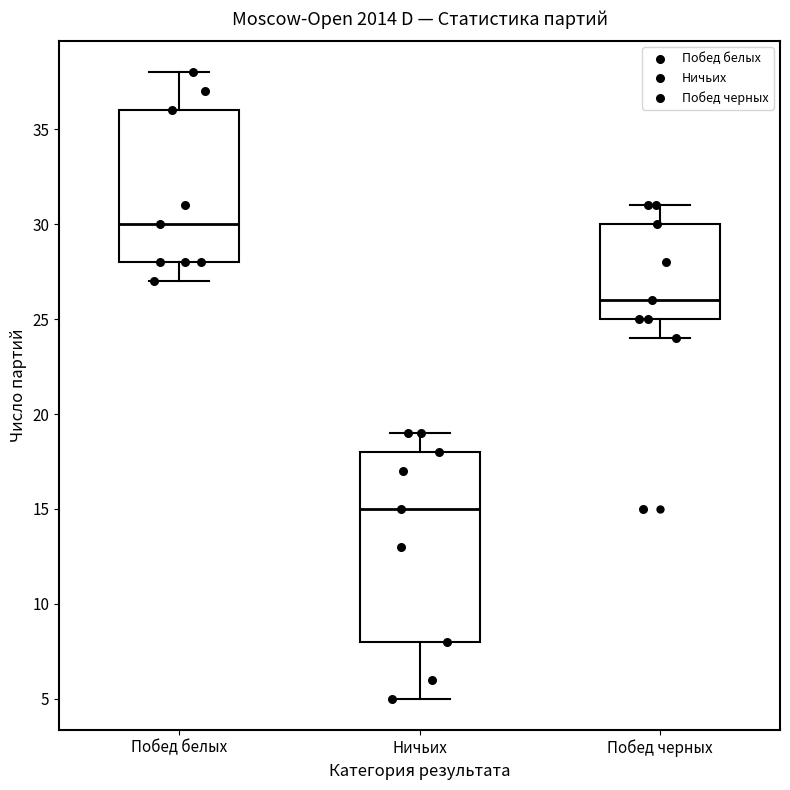

Reading left to right, transcribe this box plot: for each box, give where its median line is, the range the box spans, and where its two whiskers end, as read against the y-axis. The values are not printed on the chart, so give them approximately, as read against the axis.

Побед белых: median 30, box 28 to 36, whiskers 27 to 38
Ничьих: median 15, box 8 to 18, whiskers 5 to 19
Побед черных: median 26, box 25 to 30, whiskers 24 to 31